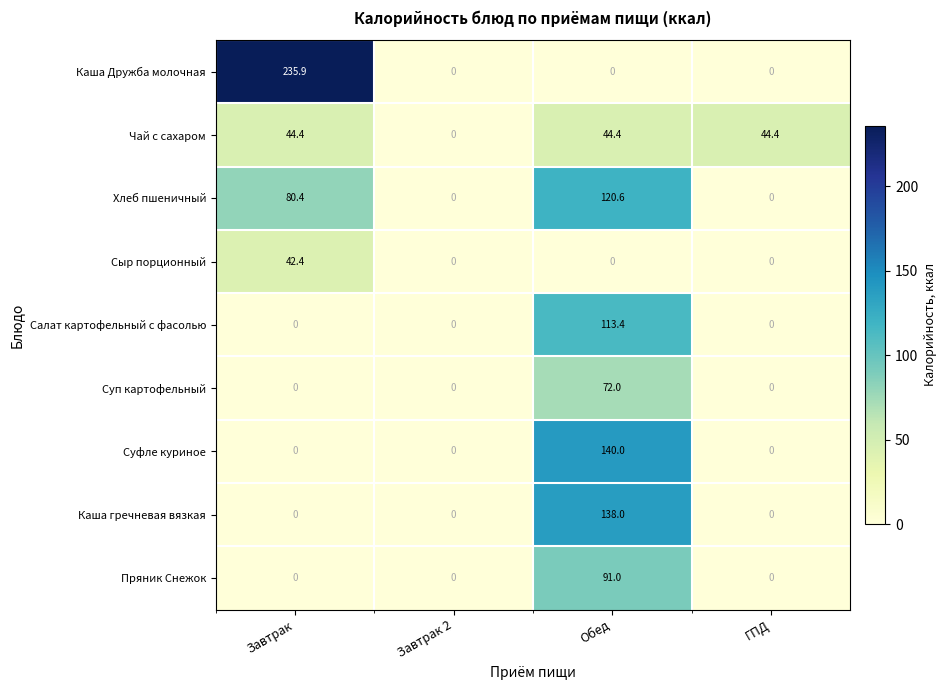

Which series has the largest range (max minus min)?

Каша Дружба молочная